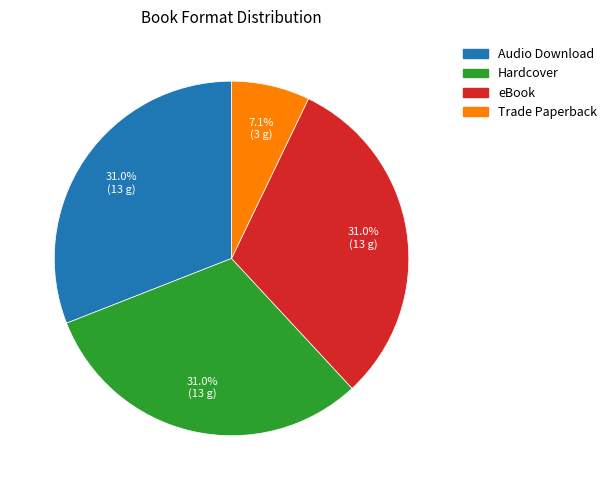

Is there any slice that represents more than half of the pie?

No